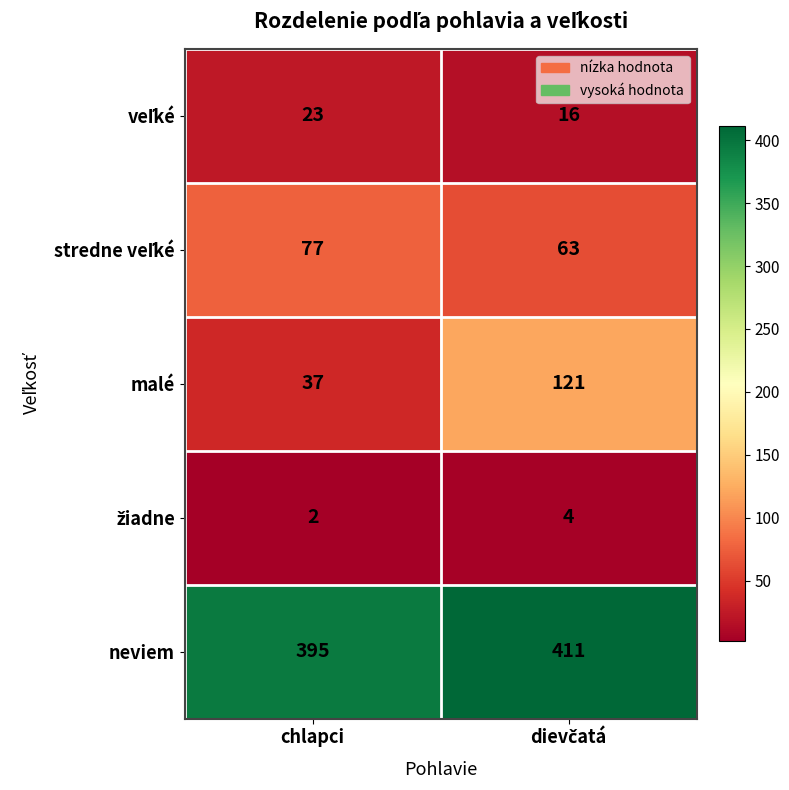

Which series has the largest range (max minus min)?

malé